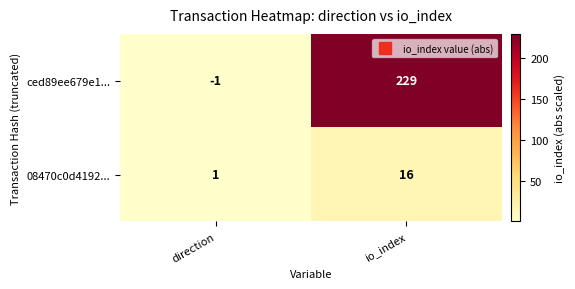

At how many categories does at least one series exceed 146?

1